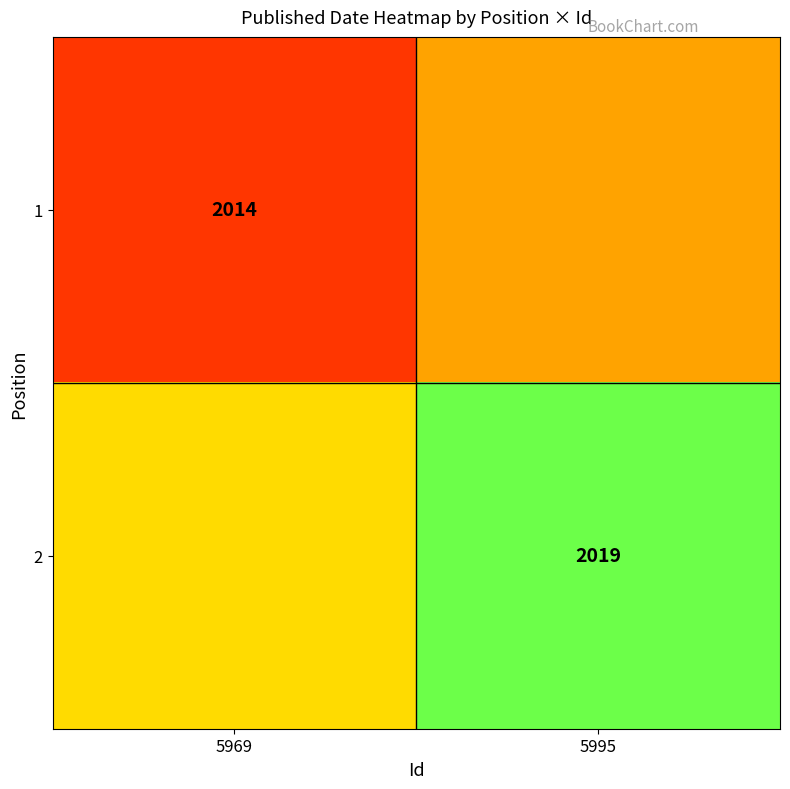

True or false: 1 has a value of 2014 at 5969.

True